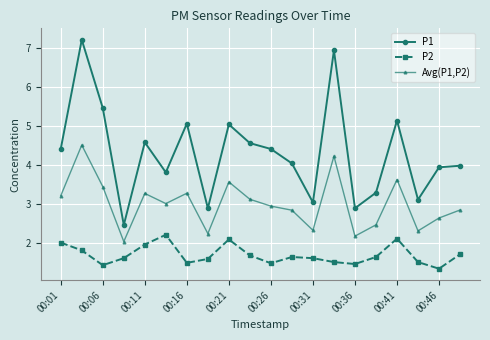

What is the value of the Avg(P1,P2) point at the 16th from the left?

2.5